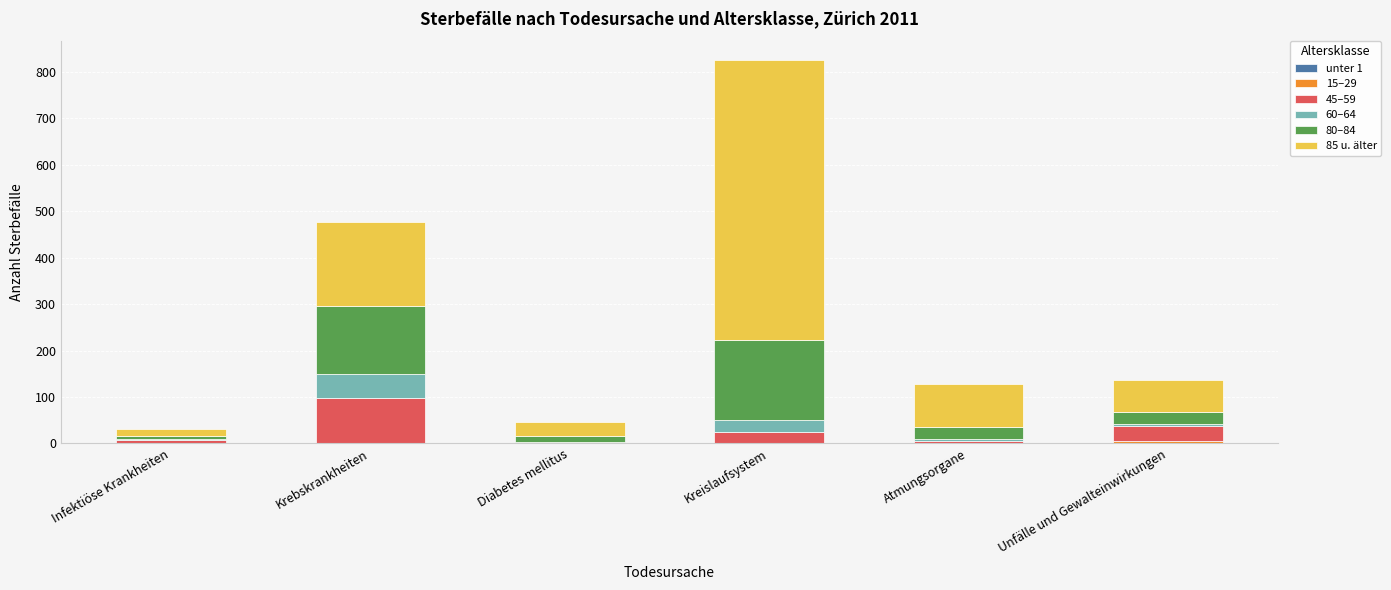

How many distinct data groups are displayed?

5